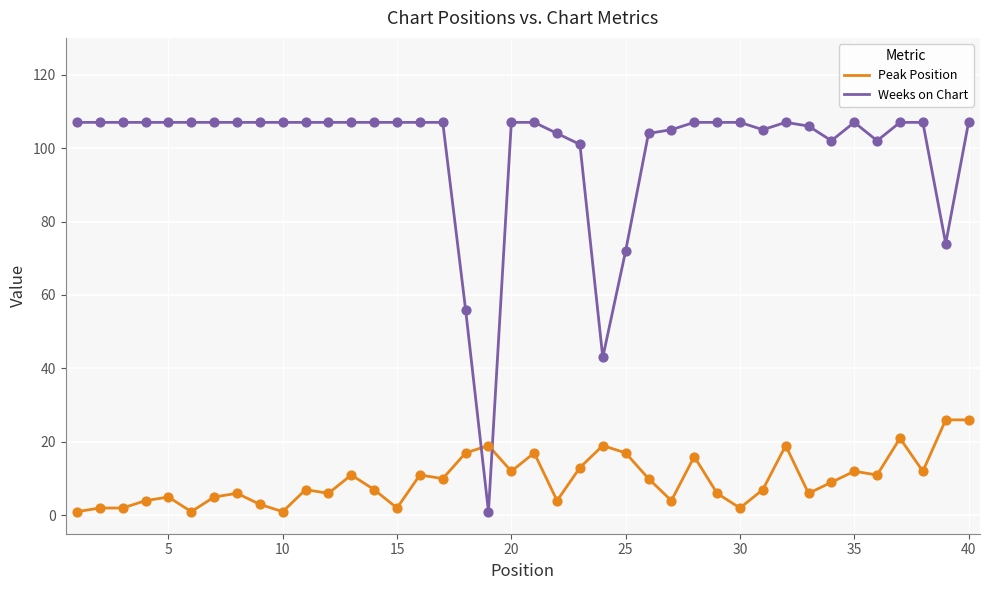

After their last crossing, which series has the higher values: Peak Position or Weeks on Chart?

Weeks on Chart